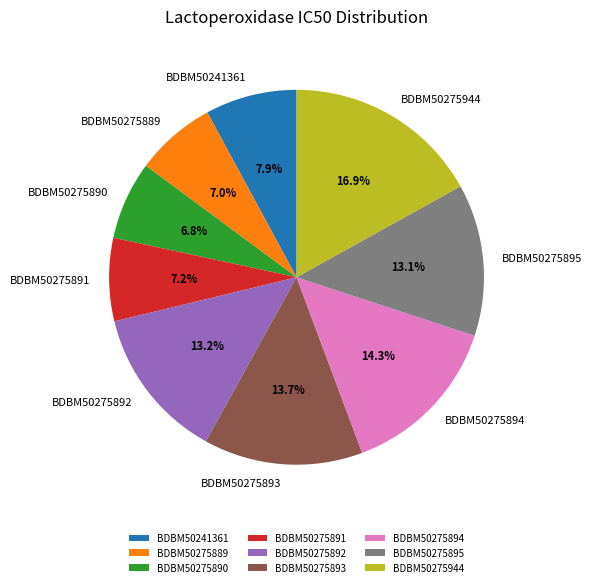

Count the number of slices in the pie.

9